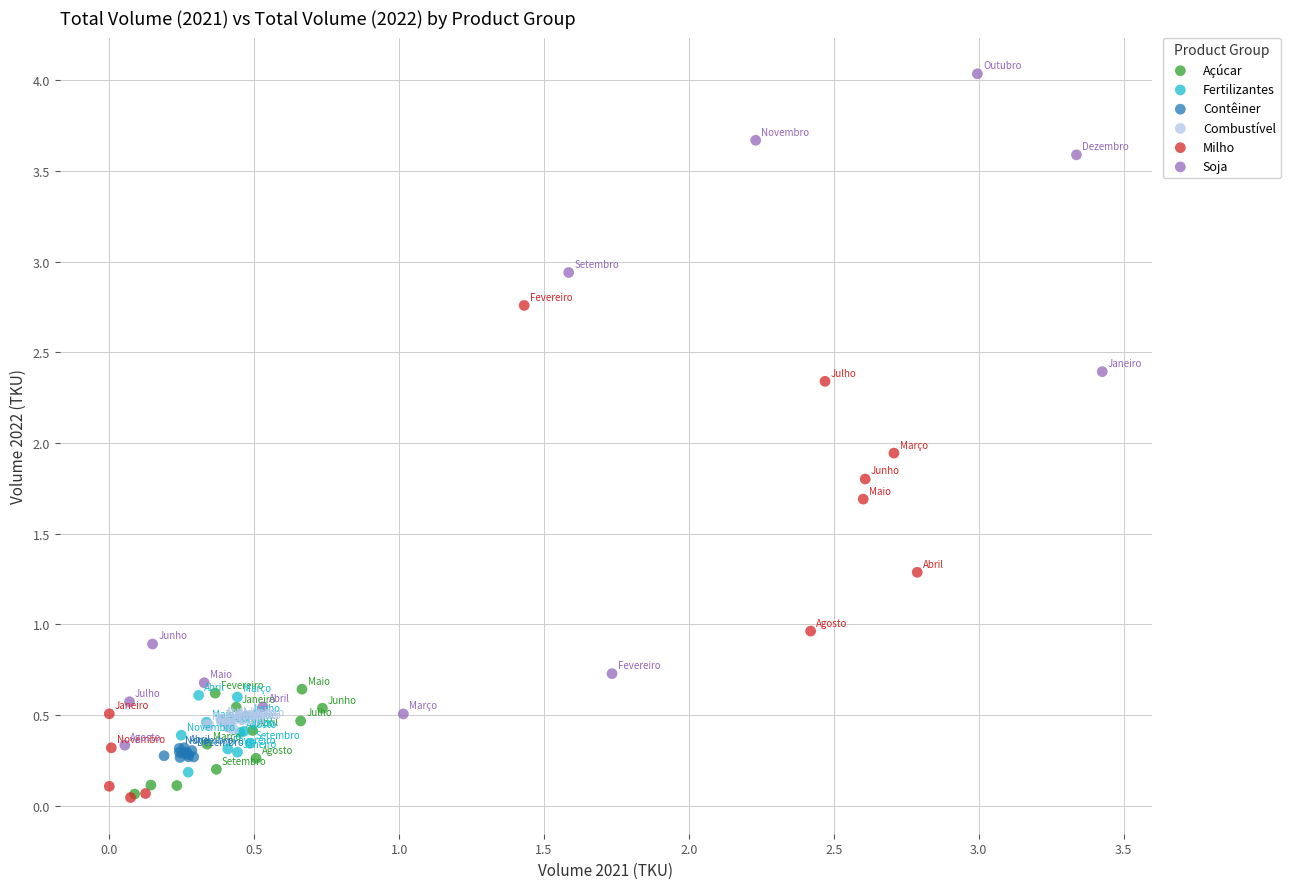

Which series has the largest Y range (max minus min)?

Soja